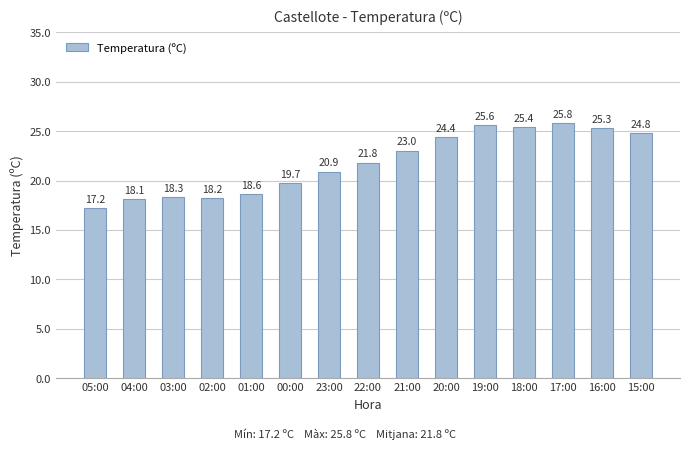

List the labels in order of value, largest first.

17:00, 19:00, 18:00, 16:00, 15:00, 20:00, 21:00, 22:00, 23:00, 00:00, 01:00, 03:00, 02:00, 04:00, 05:00